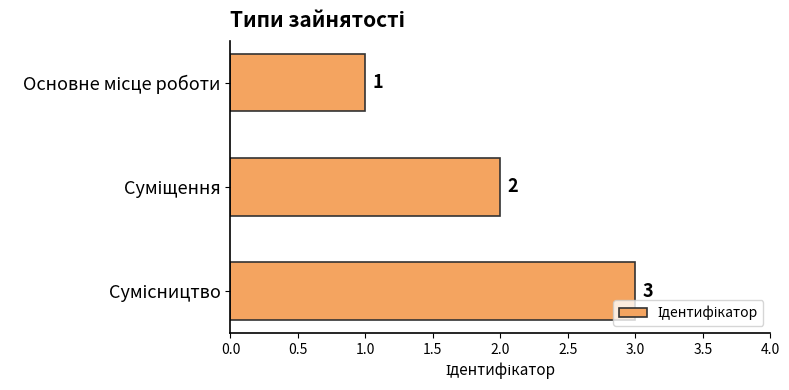

Count the values in the range 1 to 3.

3